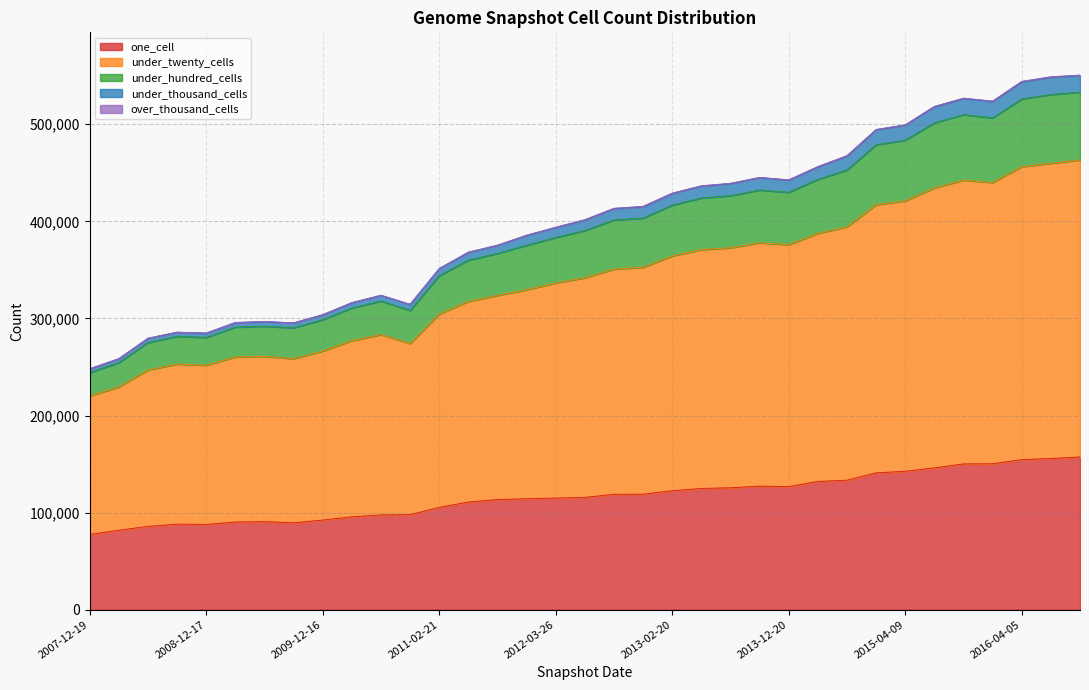

At which category does the chart reach its peak across all series?

2016-10-07